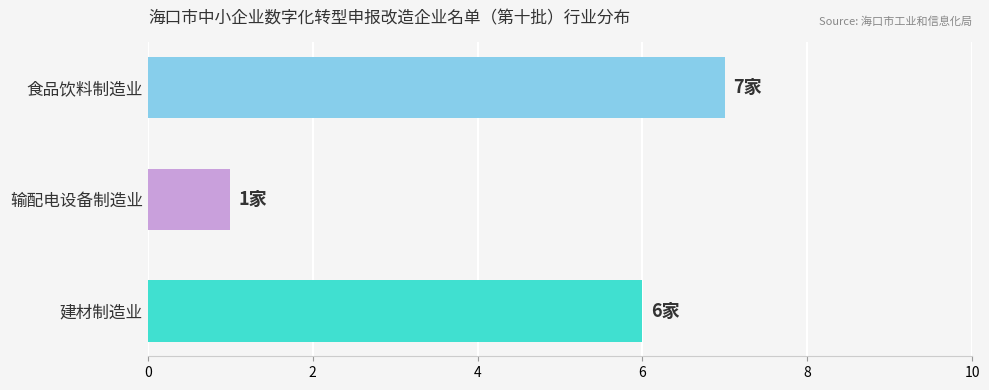

How many values are below 6?

1